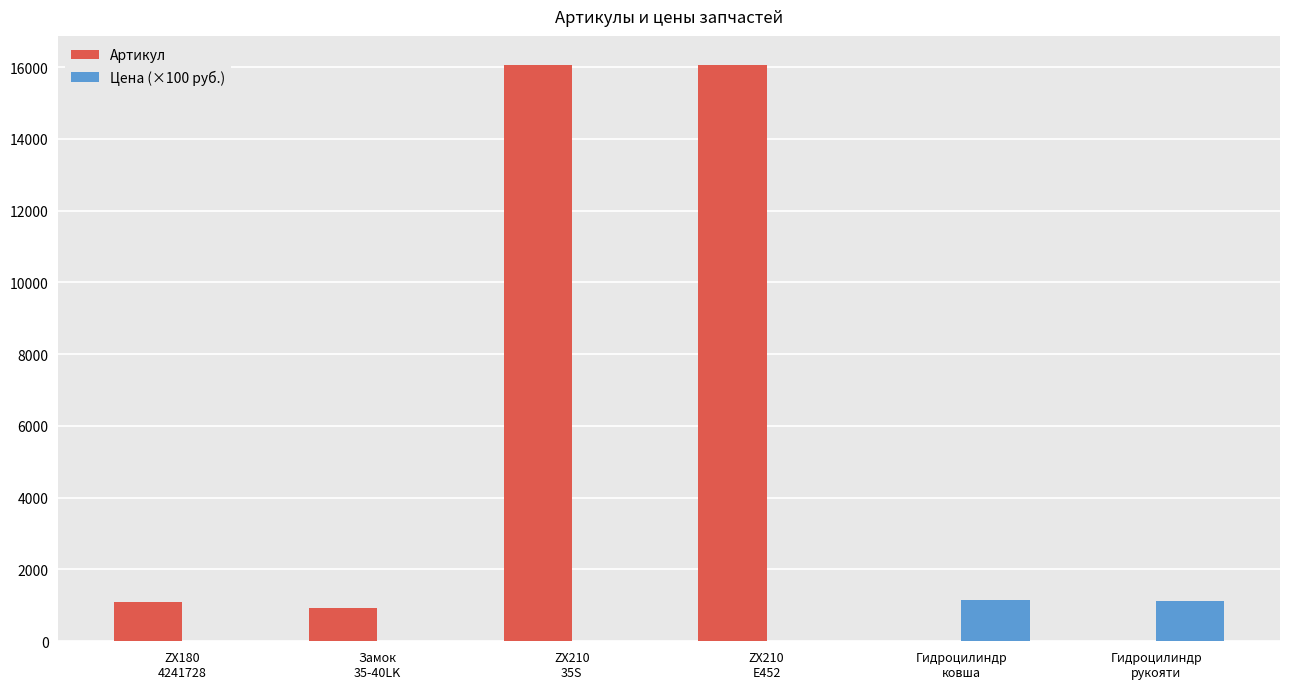

What is the difference between the Цена (×100 руб.) values at ZX180
4241728 and Гидроцилиндр
рукояти?

1104.0